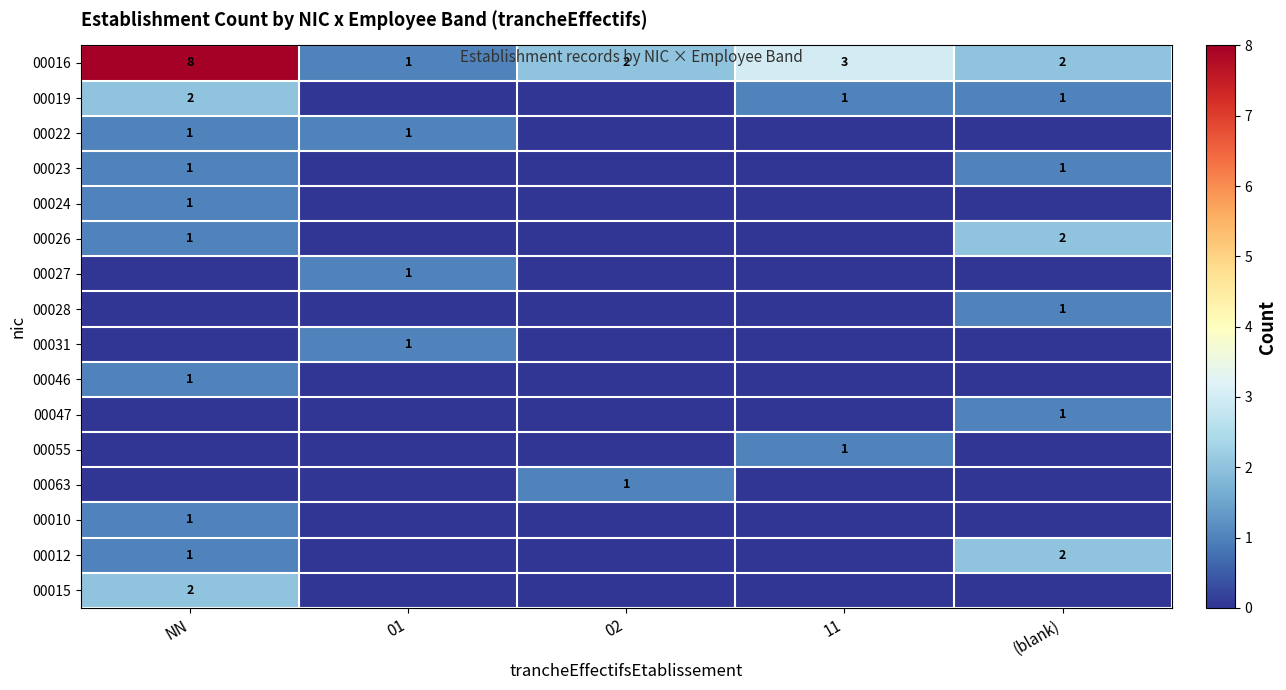

What is the spread (max minus min) of values at 01?

1